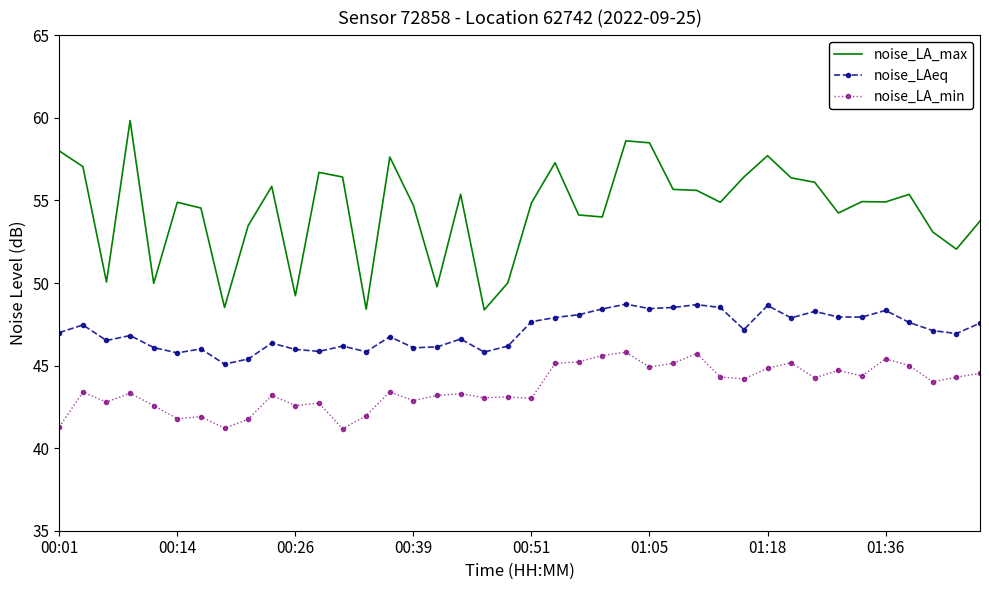

Rank the series by their maximum value, from highest to lowest.

noise_LA_max, noise_LAeq, noise_LA_min